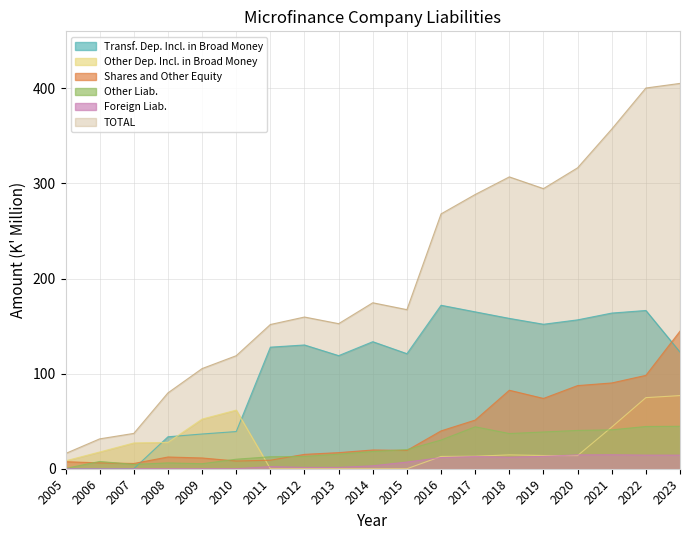

At 2005, list the series in order from largest to smallest.

TOTAL, Other Dep. Incl. in Broad Money, Shares and Other Equity, Other Liab., Foreign Liab., Transf. Dep. Incl. in Broad Money